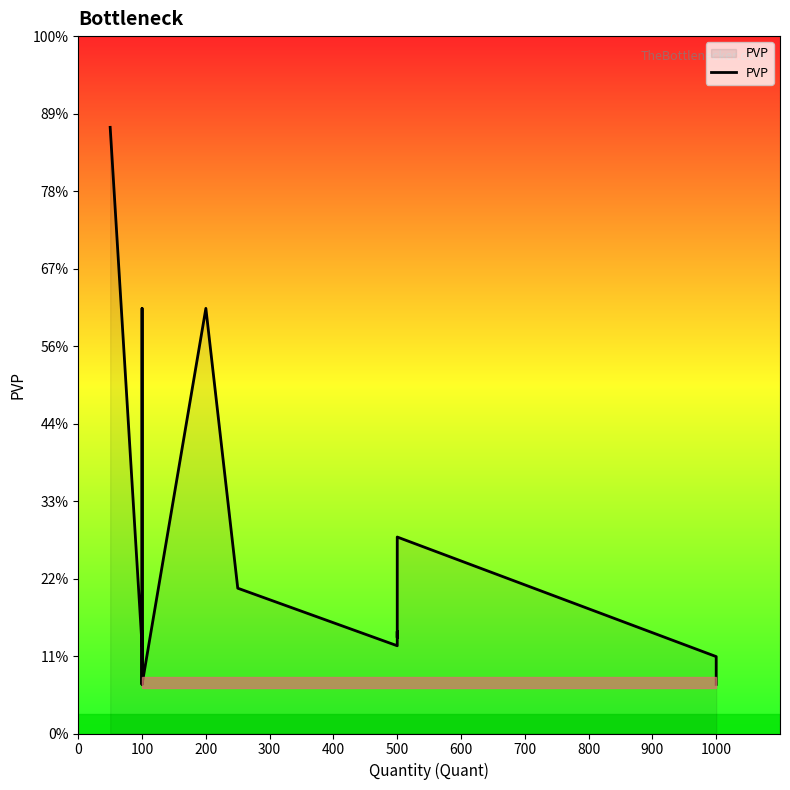

What is the average value?

0.4